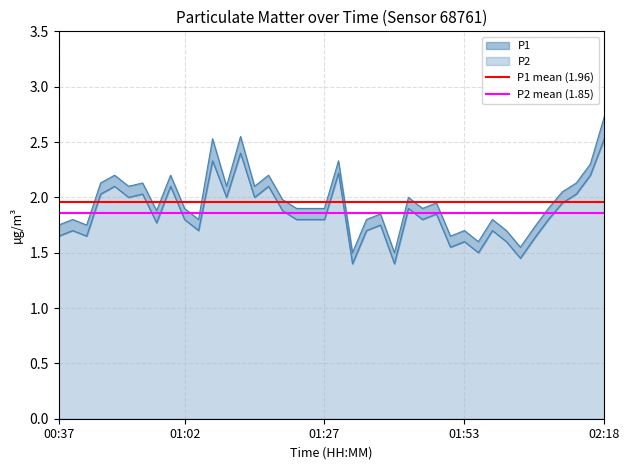

Which series has the widest spread of values?

P1 mean (1.96)